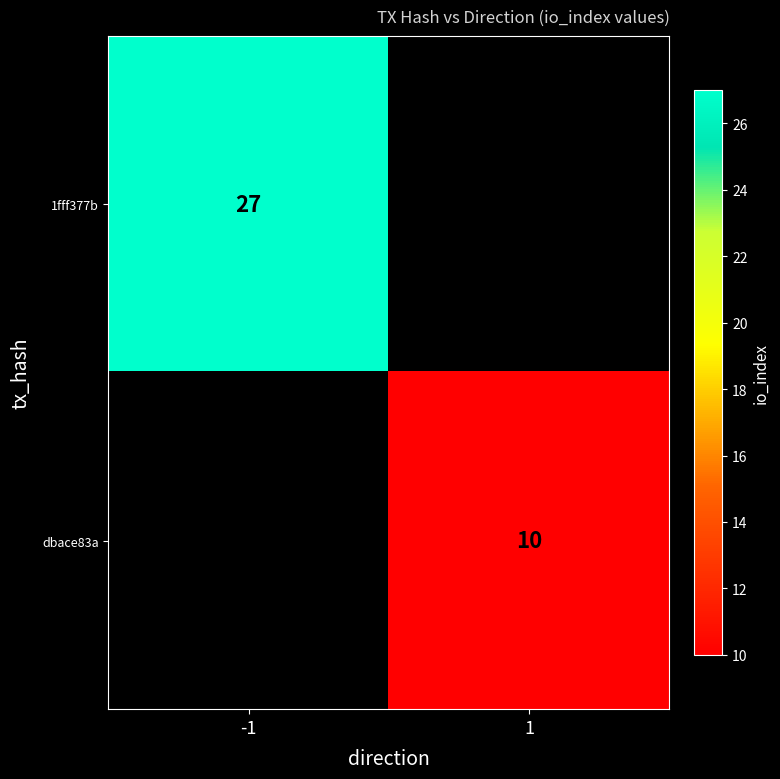

True or false: dbace83a has a value of 15 at 1.

False